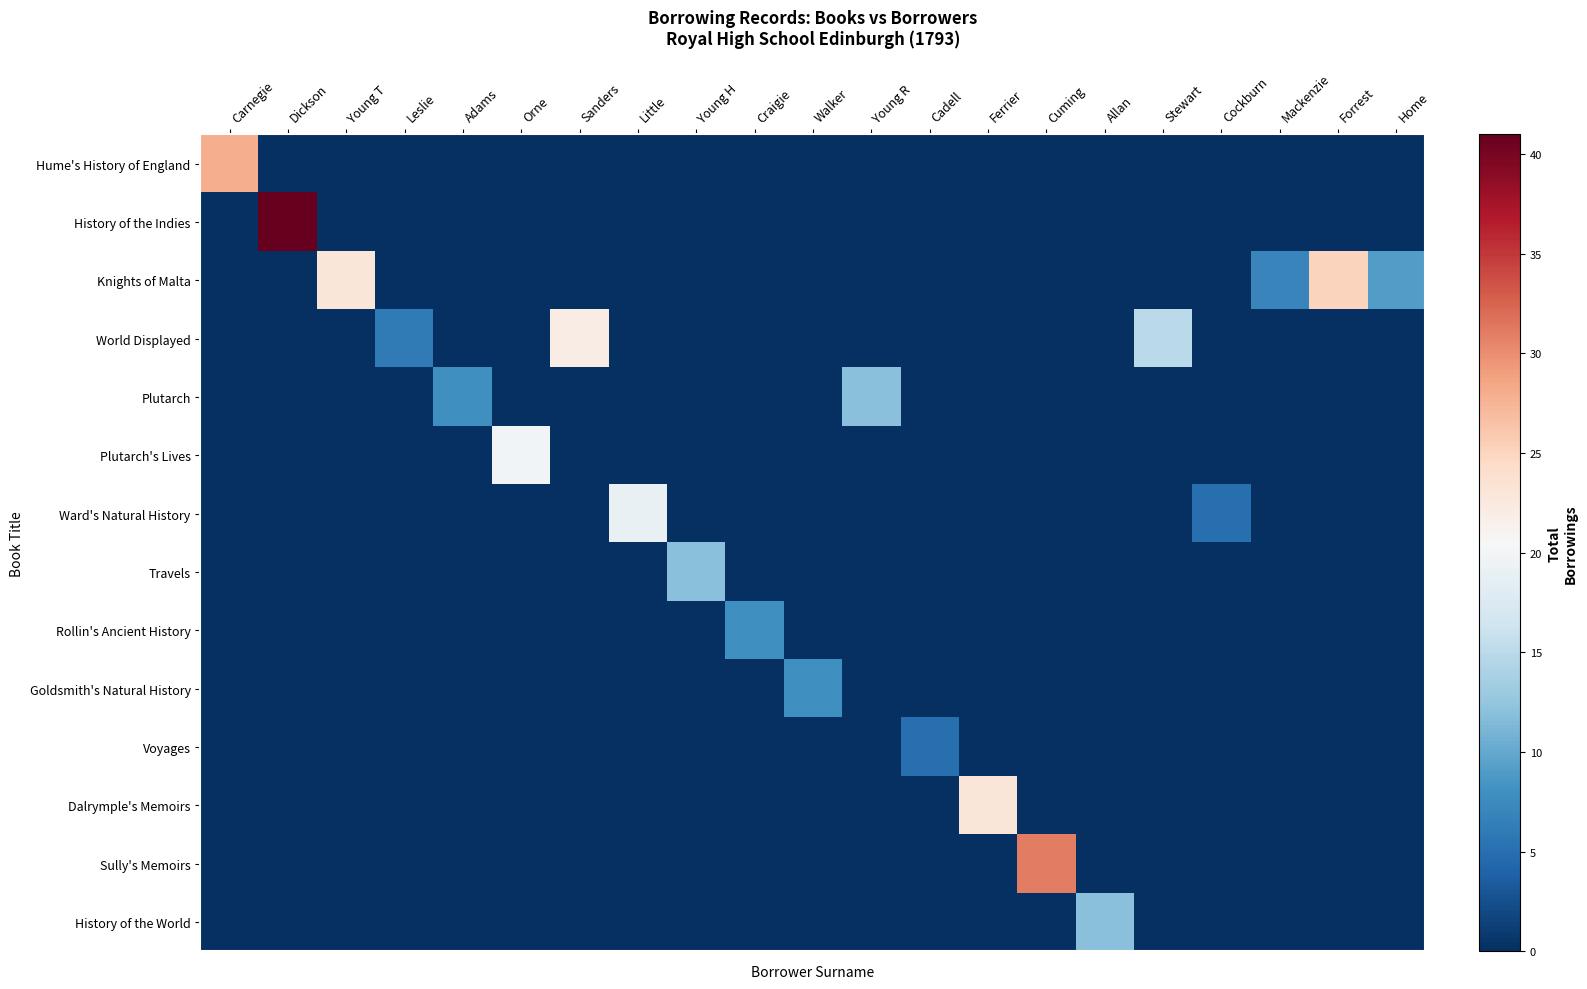

Between Dickson and Walker, which series saw the biggest shift?

History of the Indies